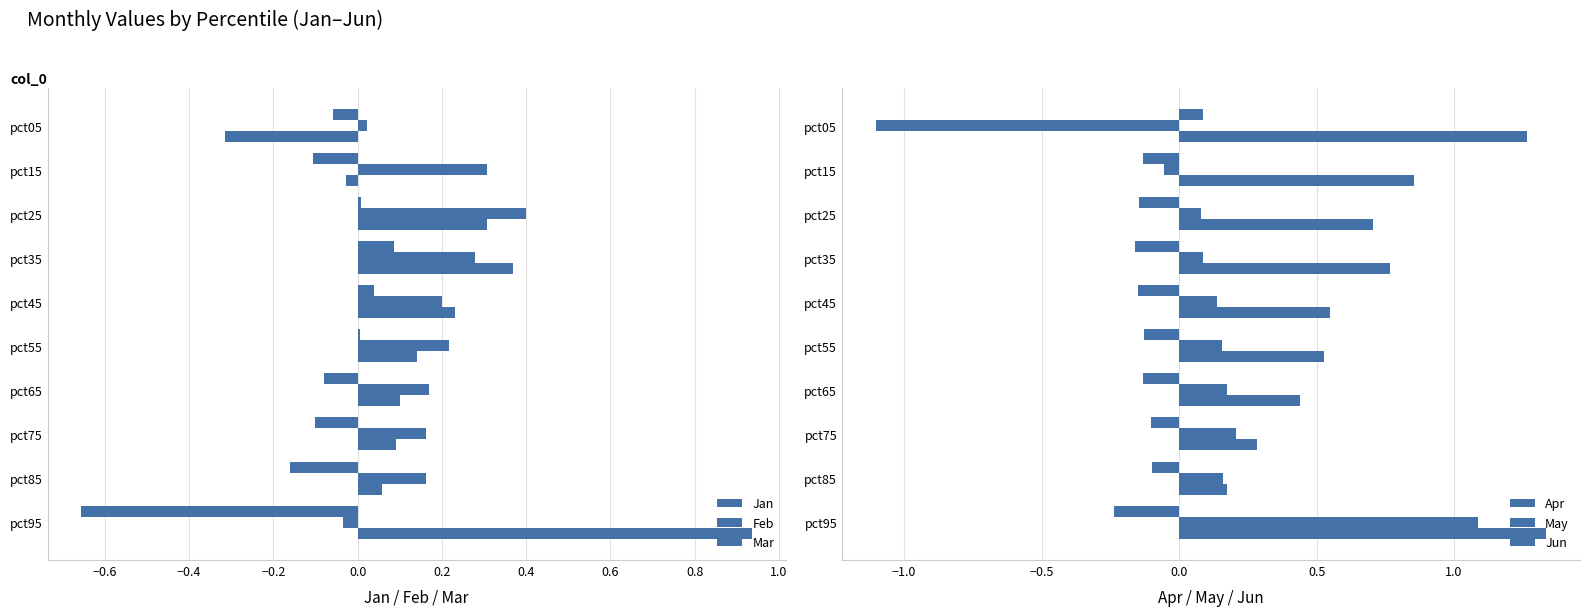

Which has a higher value, pct55 or pct85?

pct55